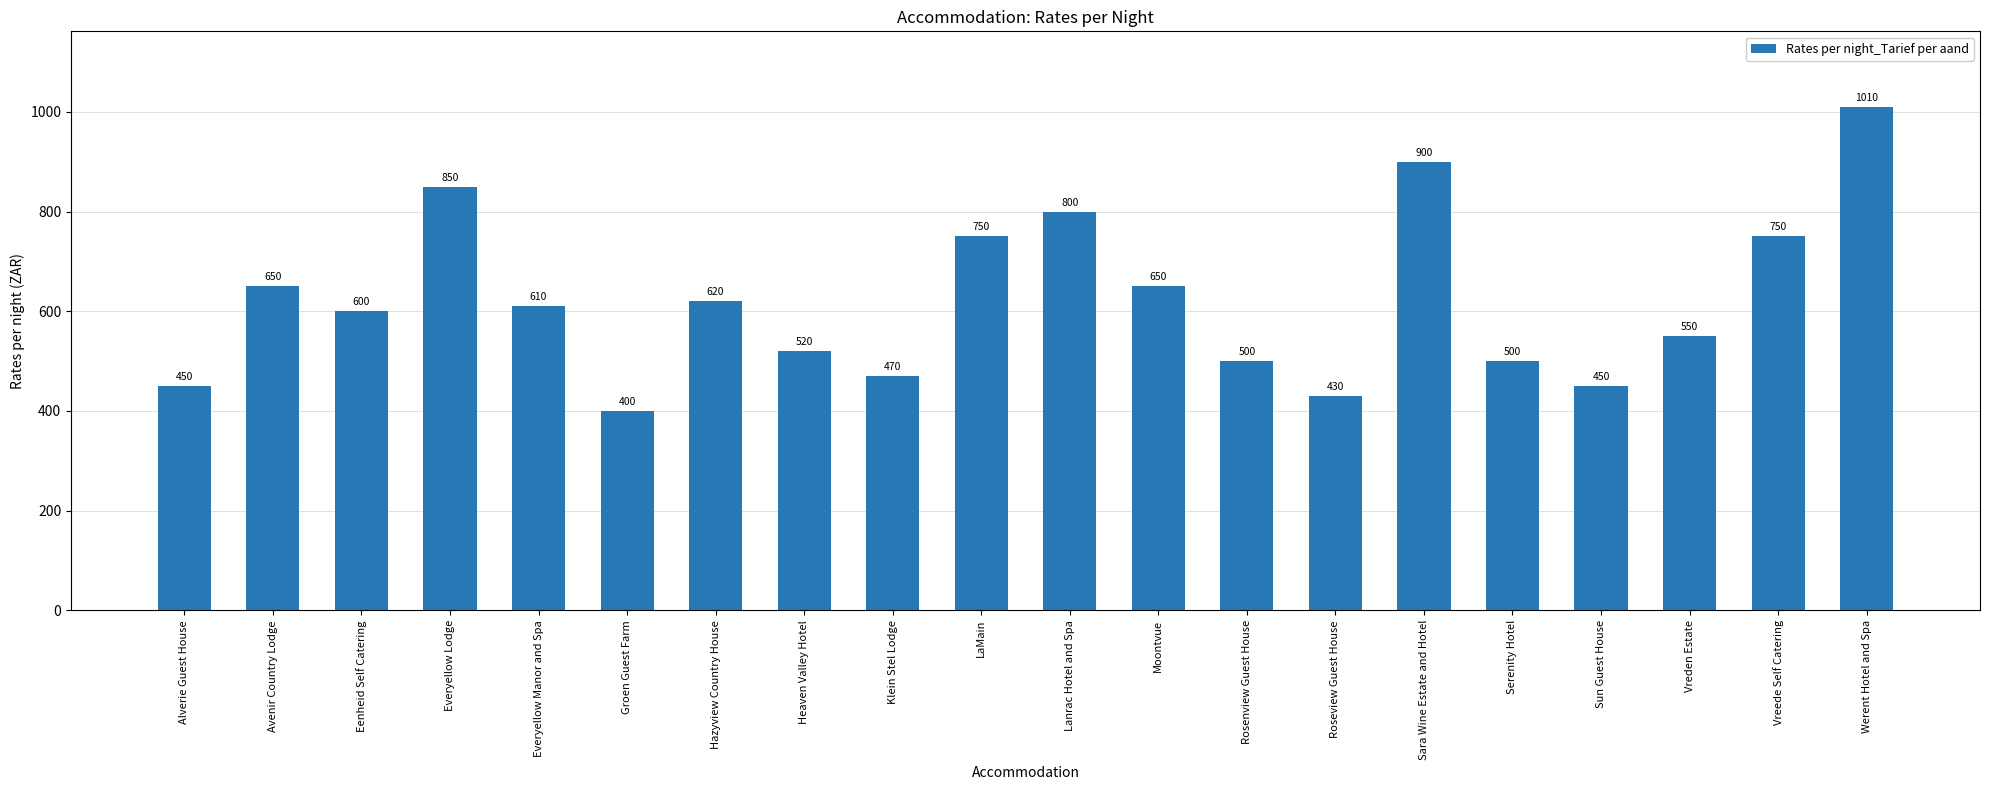

Which category has the highest value across all series?

Werent Hotel and Spa